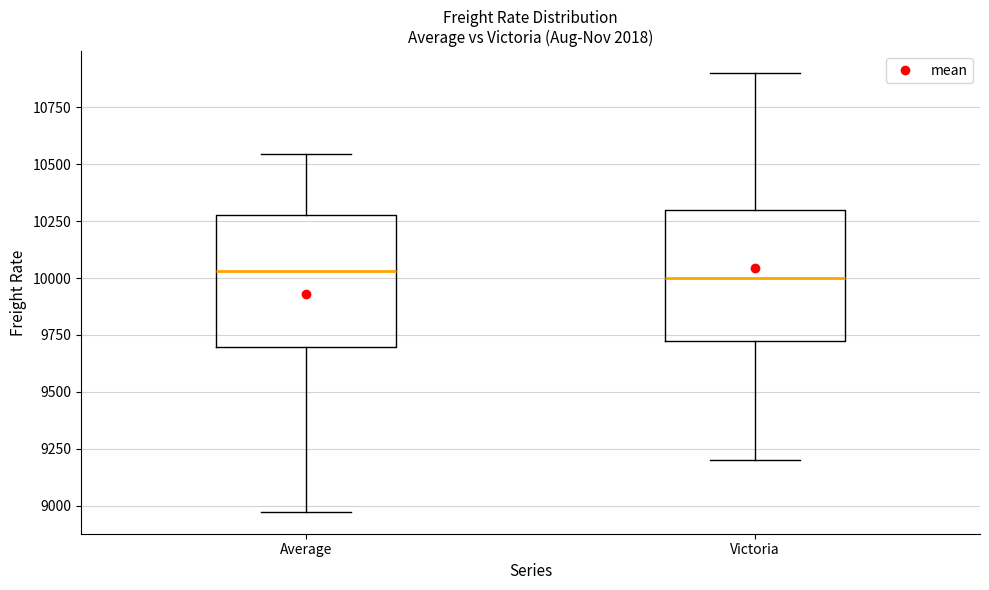

Where does the lower whisker of the box for Victoria end on the y-axis? The values are not printed on the chart, so give them approximately, as read against the axis.

9200